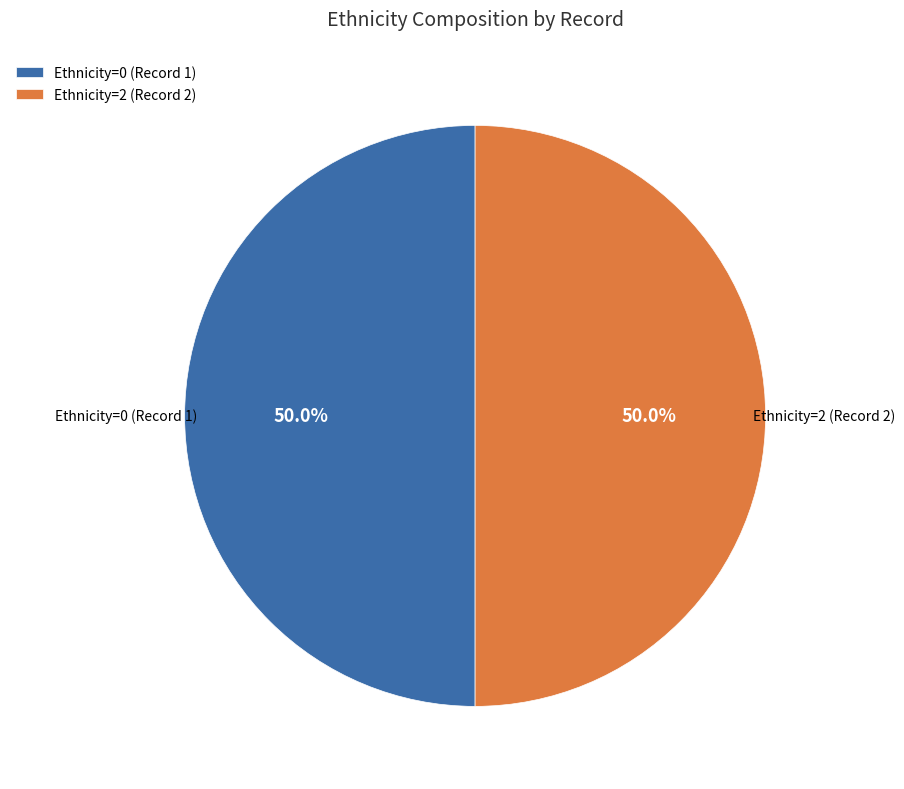

To the nearest percent, what is the difference between the largest and smallest slice percentages?

0%